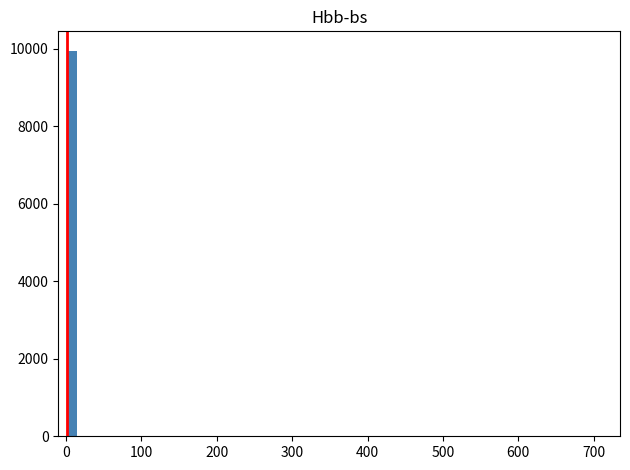

Read against the x-axis, roughly where is the centre of the tallest bar?

10